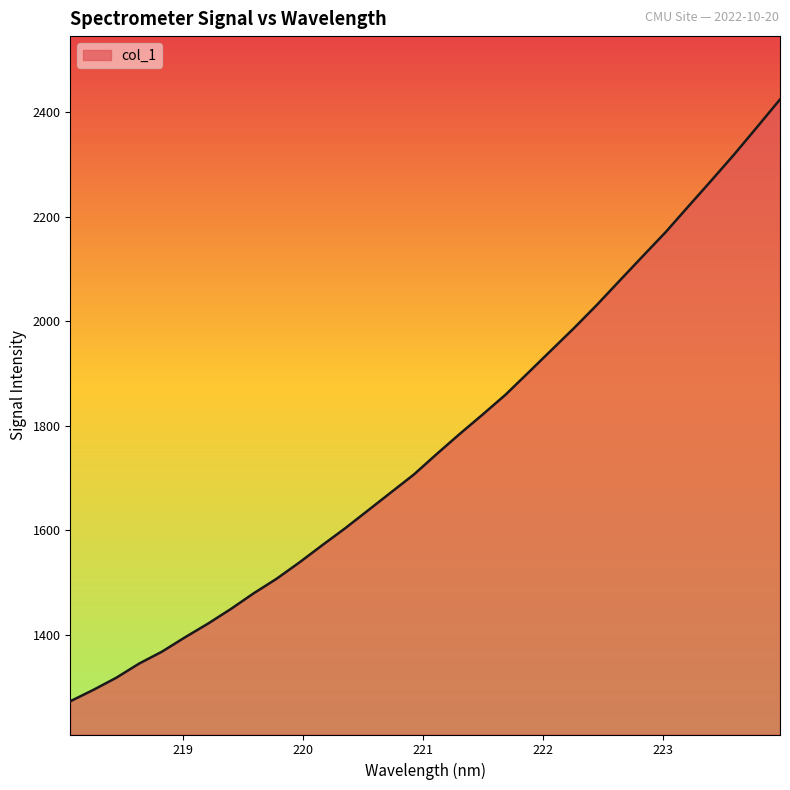

True or false: the data has more than 1 interior local peaks.

False